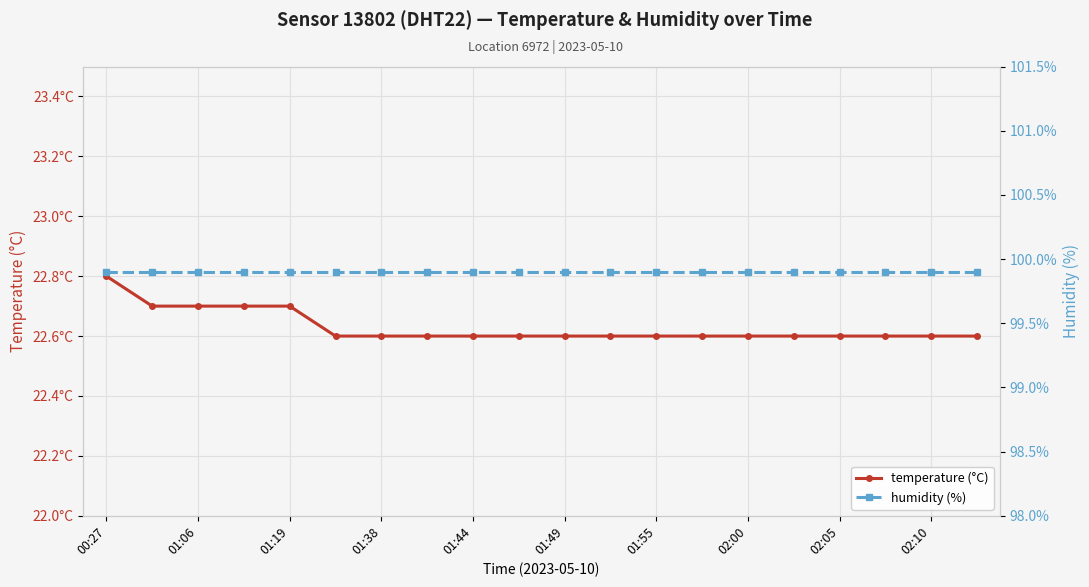

How many lines are shown in the chart?

2